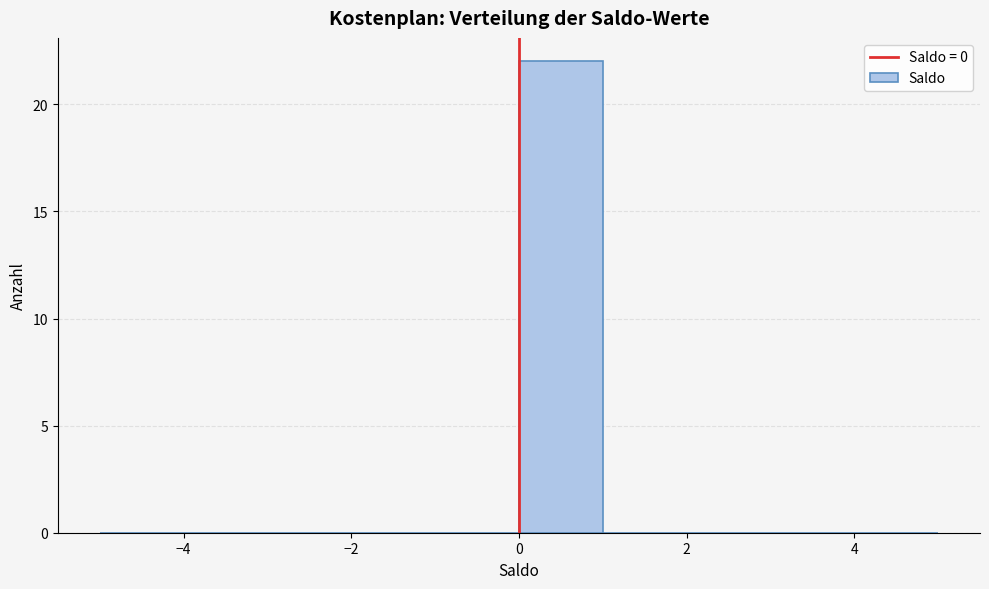

Reading left to right, transcribe this chart: for each bar, give the range it covers on the x-axis and its height. The values are not printed on the chart, so give them approximately, as read against the axis.

-5 to -4: 0
-4 to -3: 0
-3 to -2: 0
-2 to -1: 0
-1 to 0: 0
0 to 1: 22
1 to 2: 0
2 to 3: 0
3 to 4: 0
4 to 5: 0